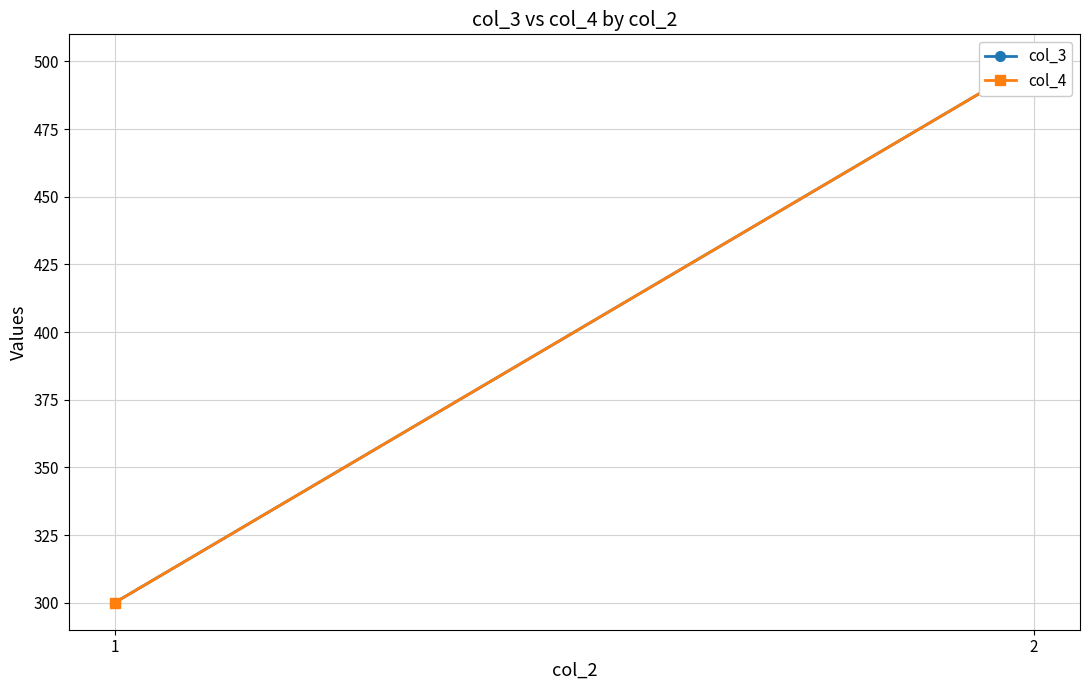

What are all the series names shown in the legend?

col_3, col_4